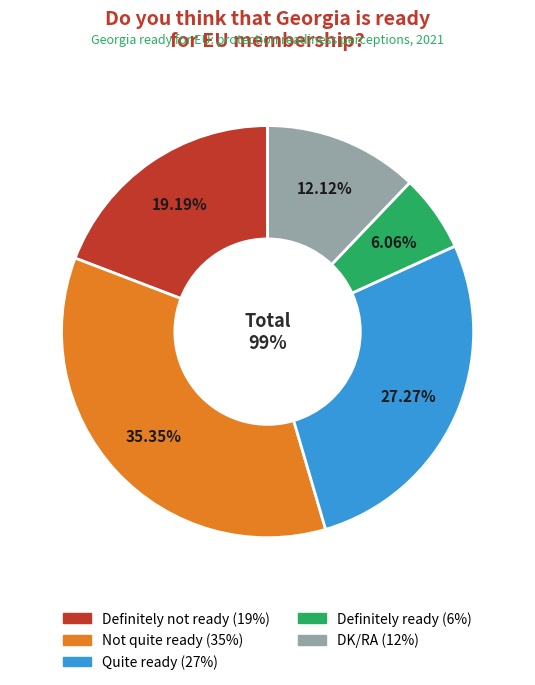

True or false: Not quite ready accounts for 35% of the total.

True